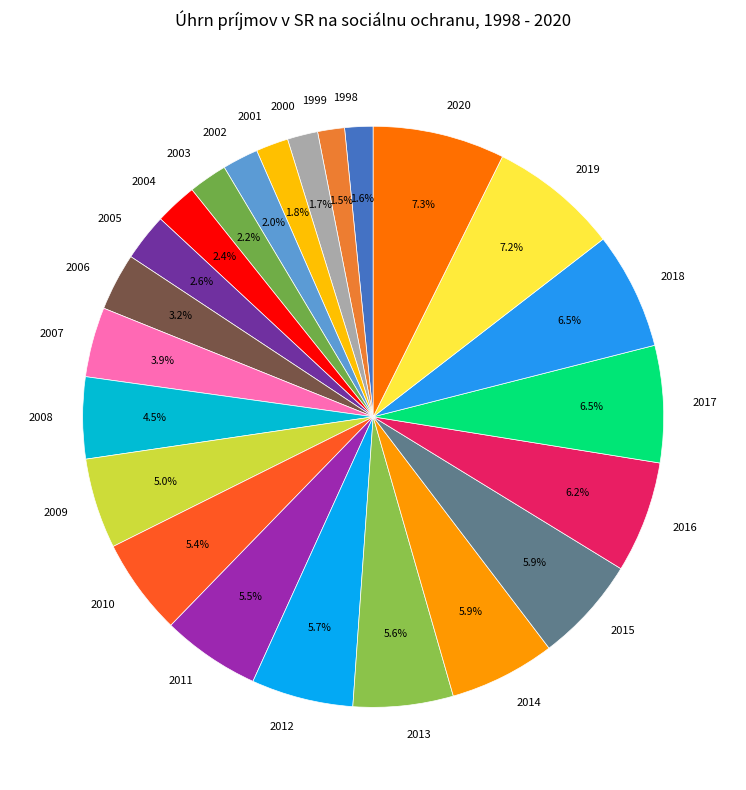

What portion of the pie excludes 1999?

98.5%